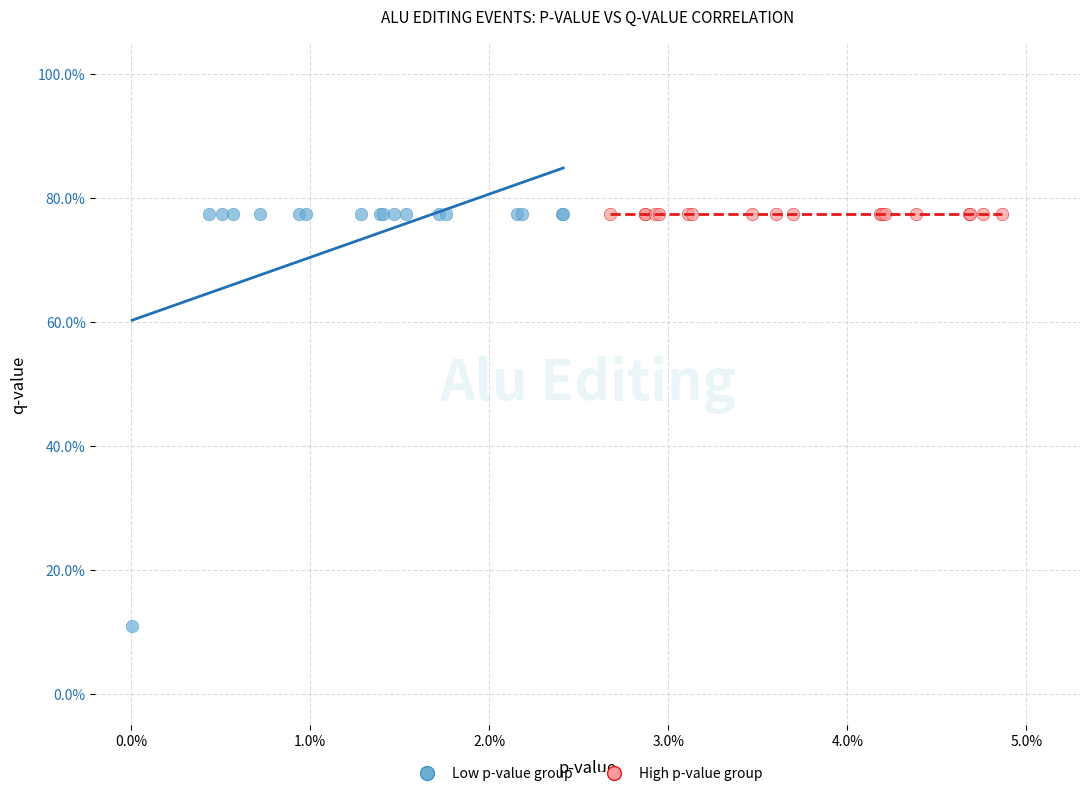

What are all the series names shown in the legend?

Low p-value group, High p-value group